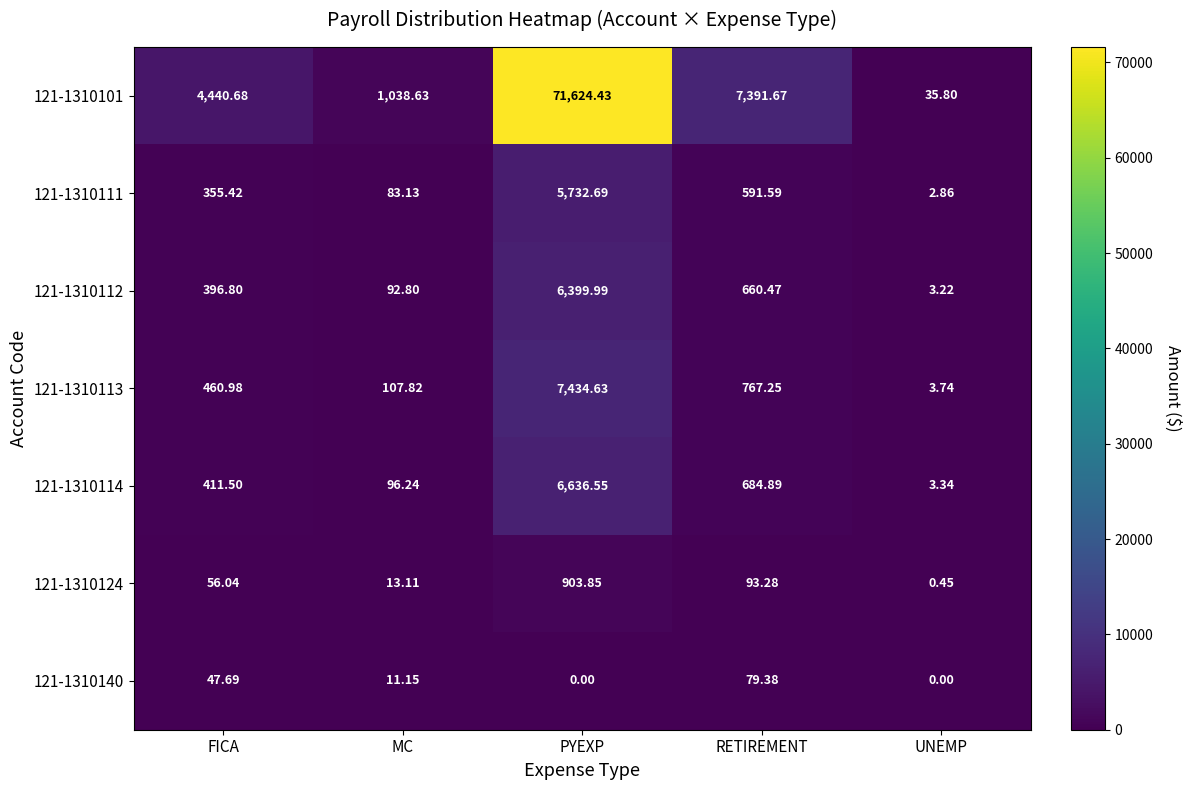

At how many categories does at least one series exceed 9838?

1